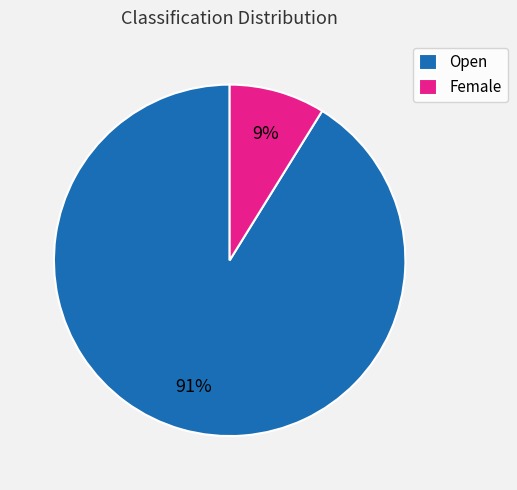

Is Open the majority of the pie?

Yes